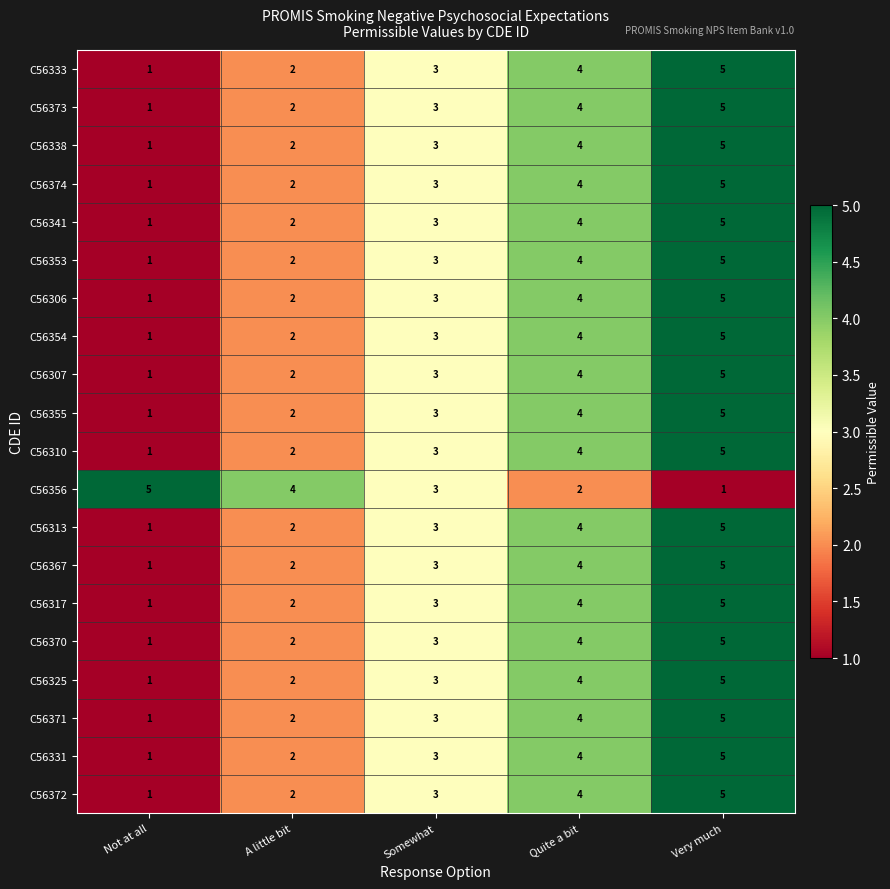

What is the sum of the C56338 values at Very much and Not at all?

6